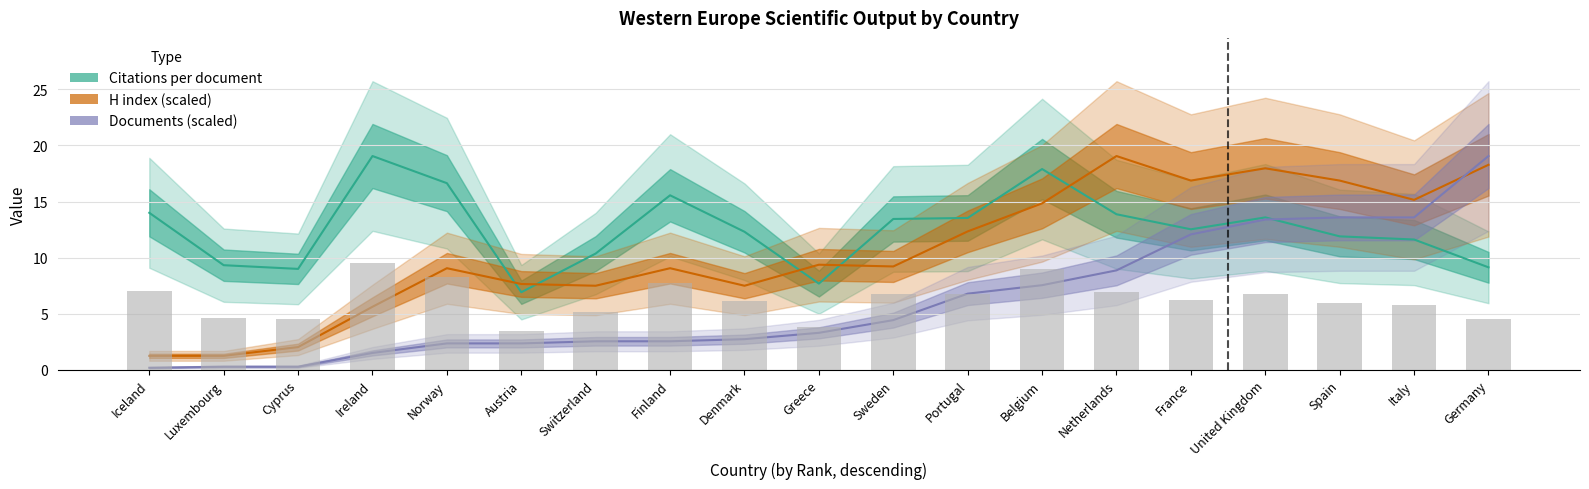

Which series changed the most between Iceland and Switzerland?

H index (scaled)